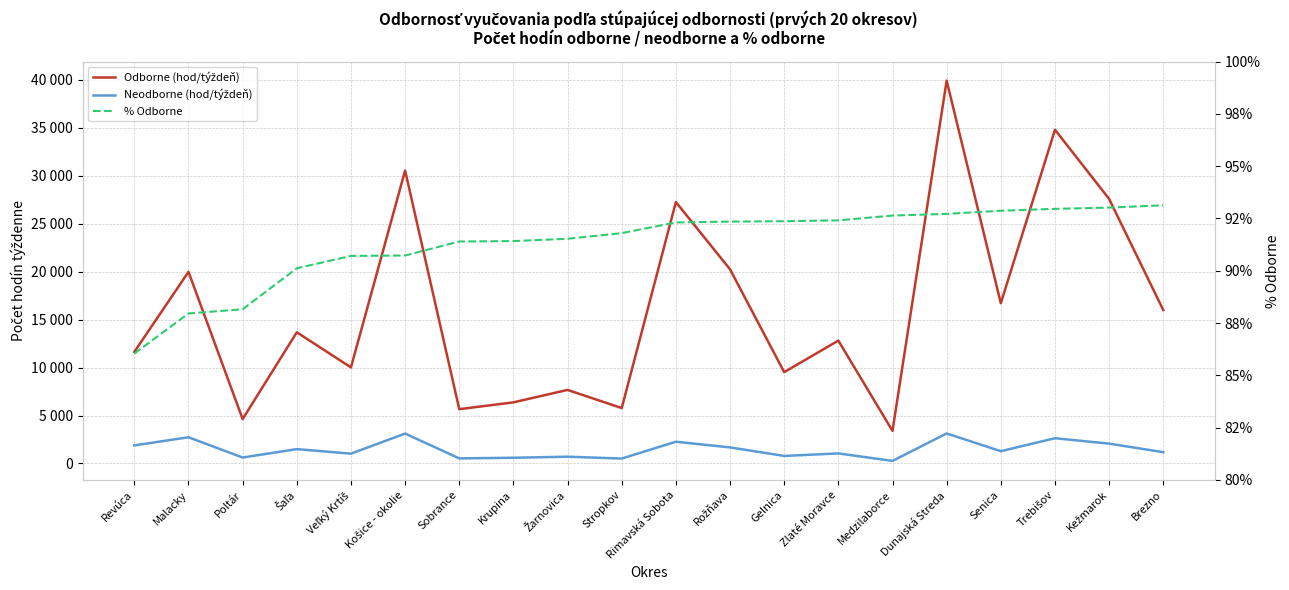

What is the difference between the second highest and second lowest values in the Odborne (hod/týždeň) series?

30164.2